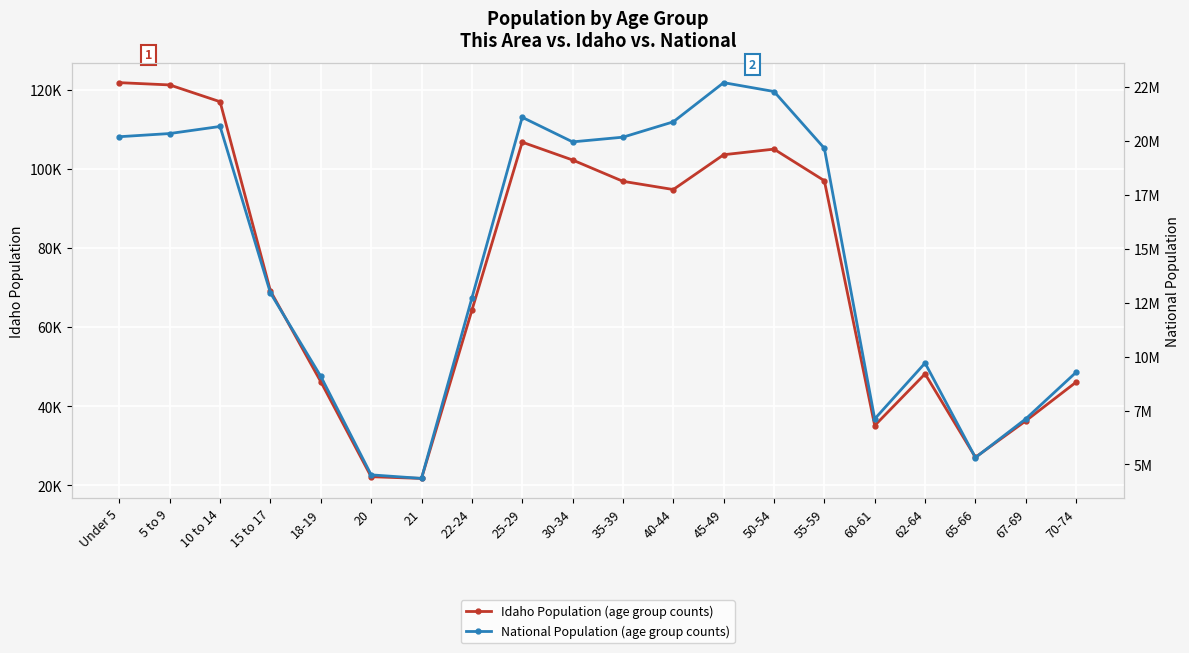

True or false: National Population has a value of 6366507 at 30-34.

False